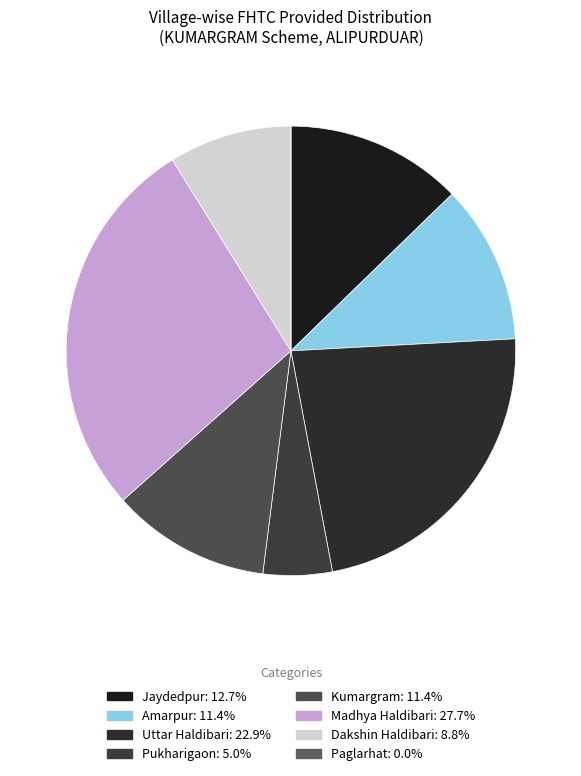

To the nearest percent, what is the combined percentage of Dakshin Haldibari and Paglarhat?

9%